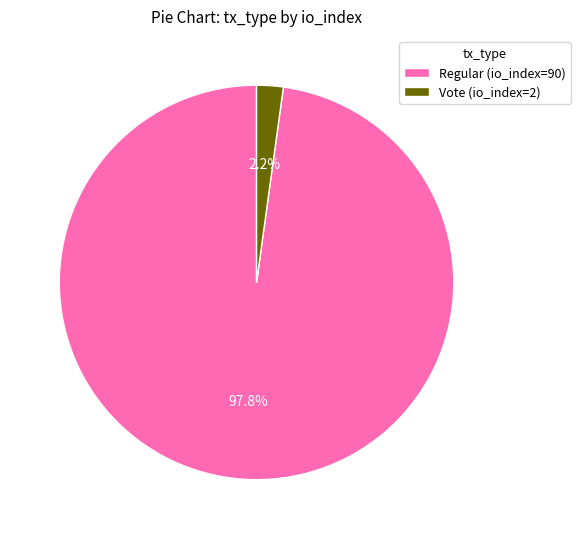

True or false: Vote (io_index=2) accounts for 2% of the total.

True